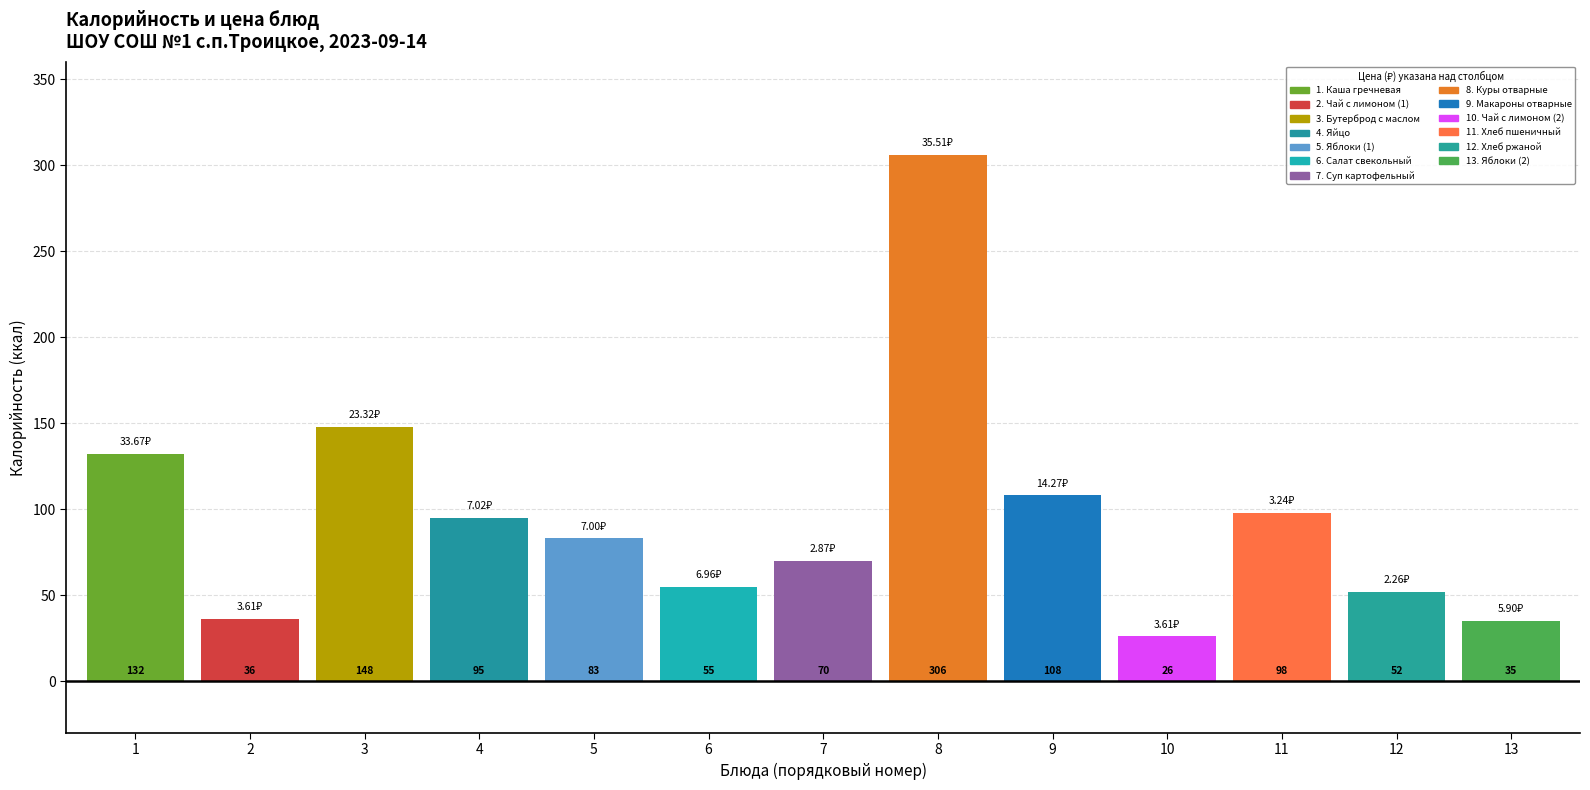

Which has a higher value, Яйцо or Куры отварные?

Куры отварные